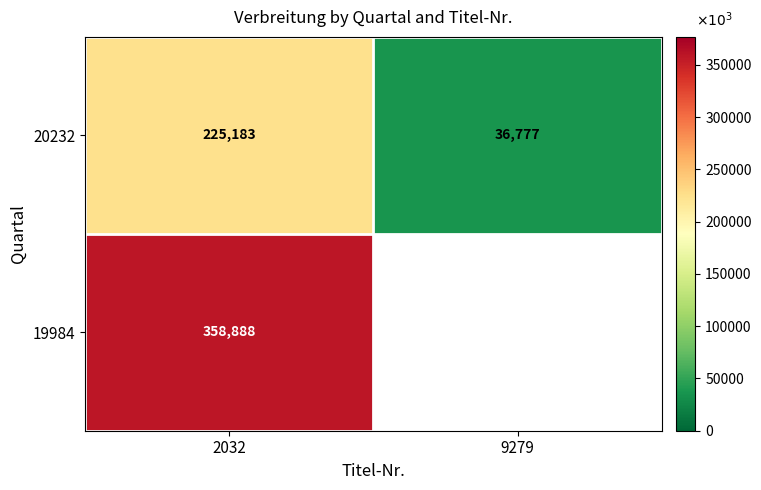

Read the 20232 value at 9279.

36777